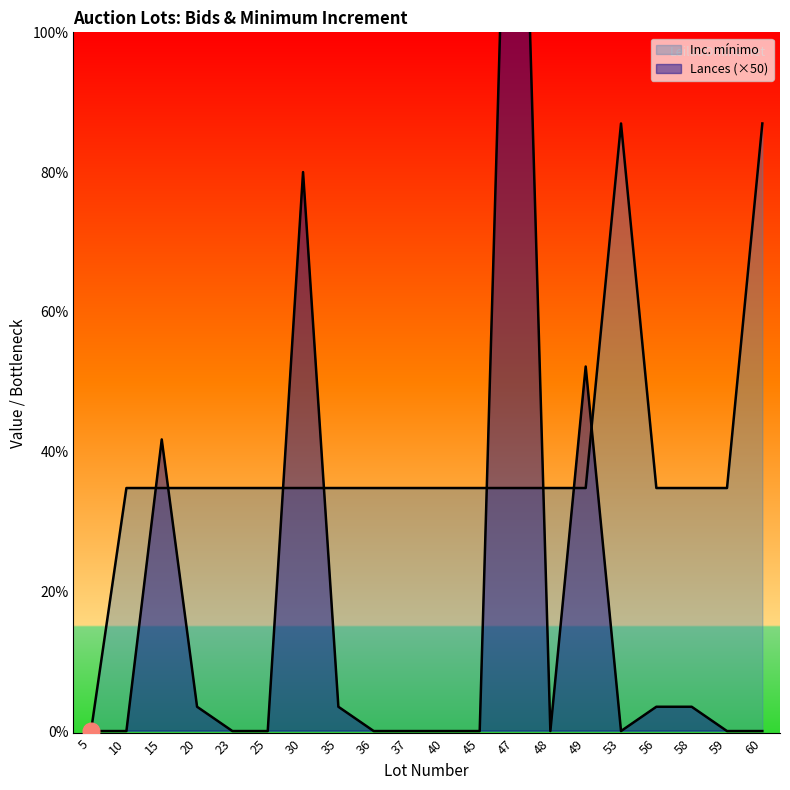

Reading left to right, list all the values displayed in this chart.

Lances: 0	0	600	50	0	0	1150	50	0	0	0	0	2500	0	750	0	50	50	0	0
Inc. minimo: 1	500	500	500	500	500	500	500	500	500	500	500	500	500	500	1250	500	500	500	1250